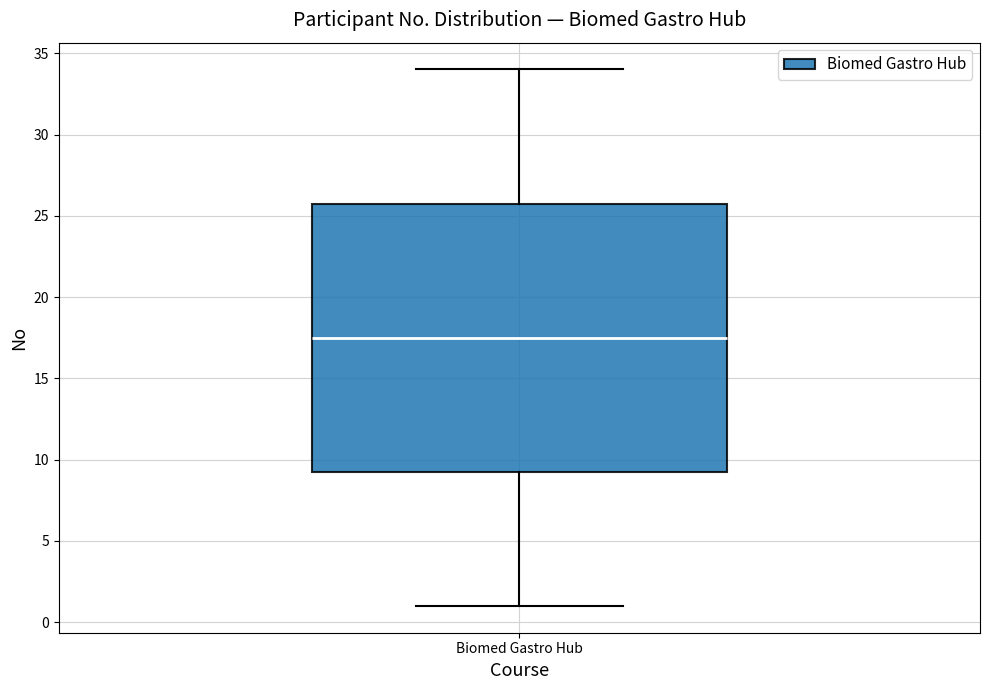

Read this box plot against the y-axis: the position of the median line, the range covered by the box, and the ends of both whiskers. The values are not printed on the chart, so give them approximately, as read against the axis.

median 17.5, box 9.5 to 26.0, whiskers 1.0 to 34.0